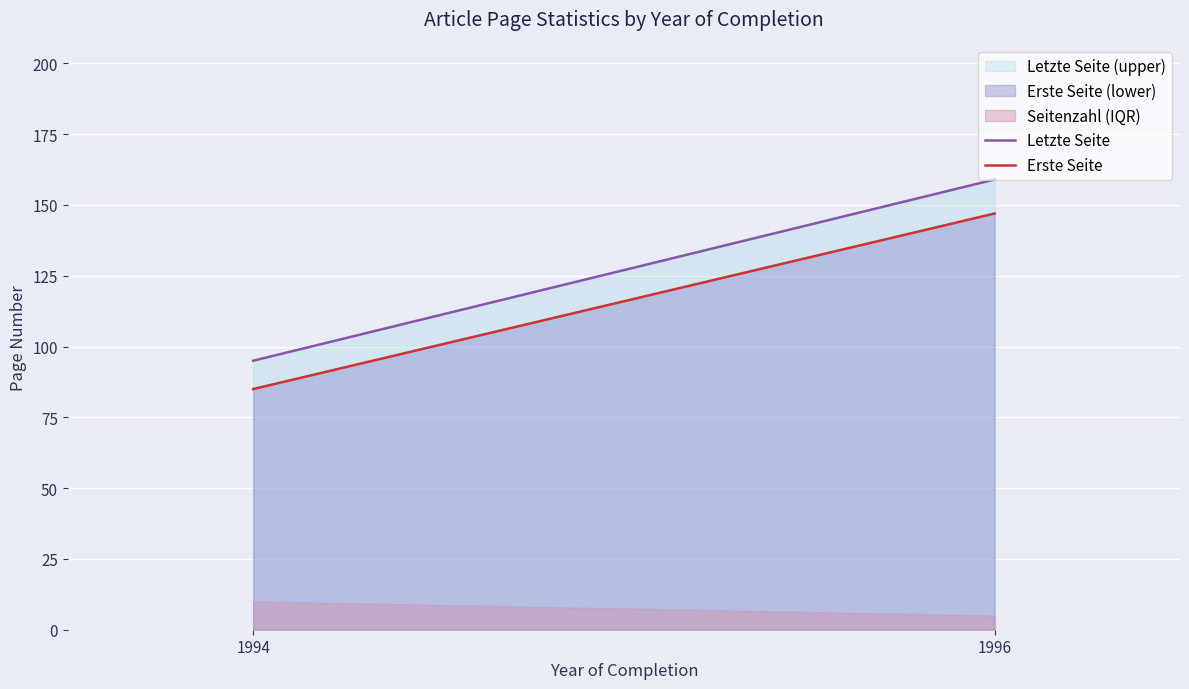

Which series has the largest total across all categories?

Letzte Seite (upper)